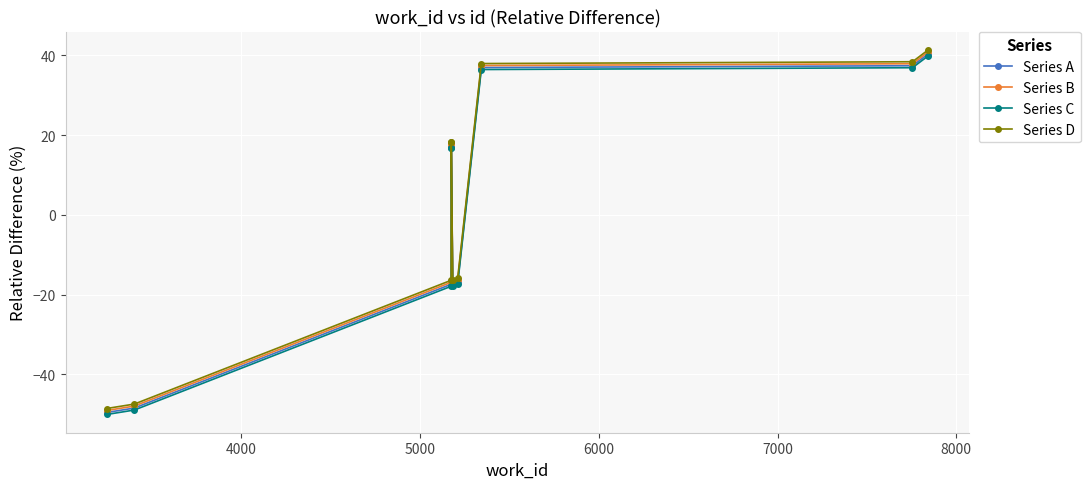

Is the value of Series D at 9000 greater than the value of Series A at 9?

No